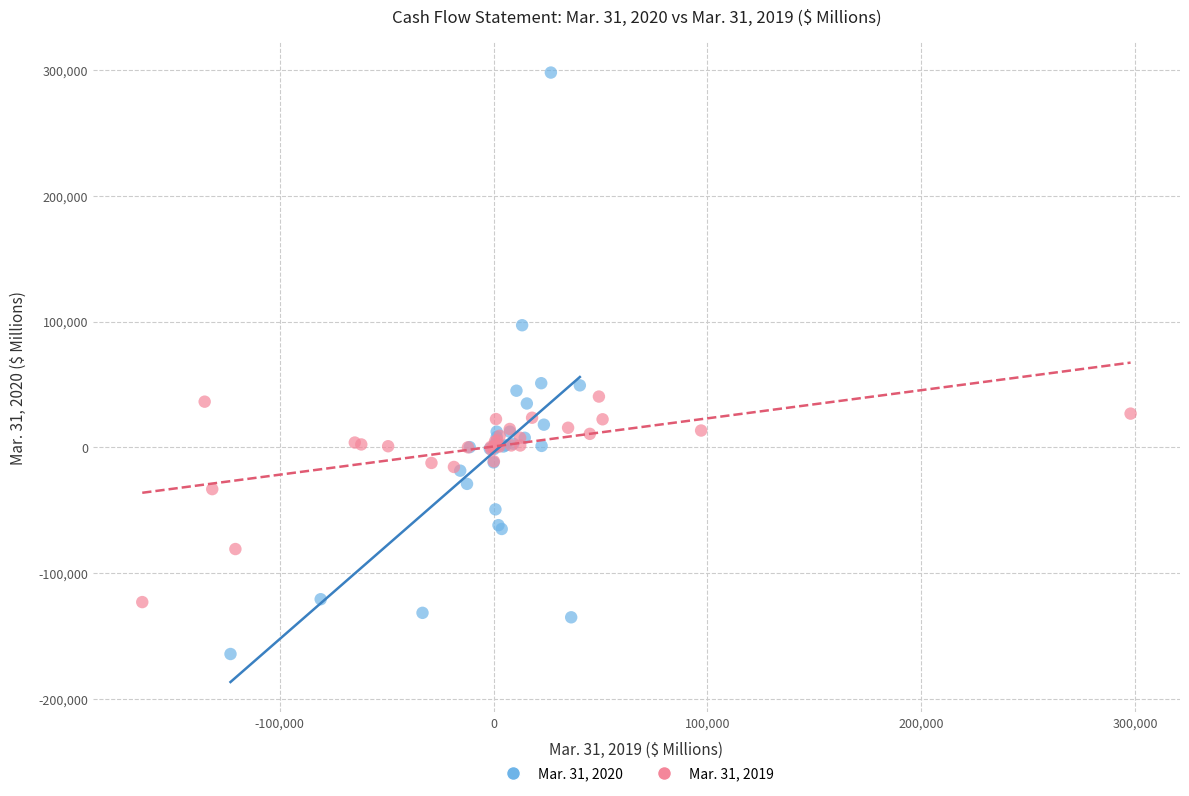

Which series has the widest spread of Y values?

Mar. 31, 2020